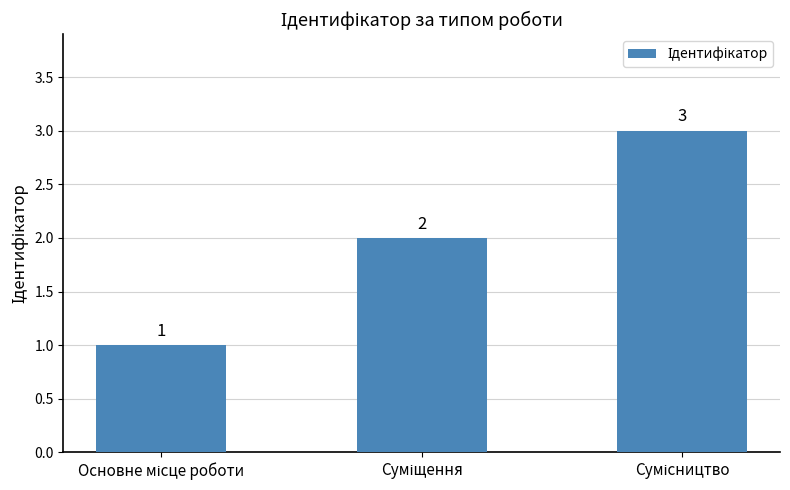

What is the average value?

2